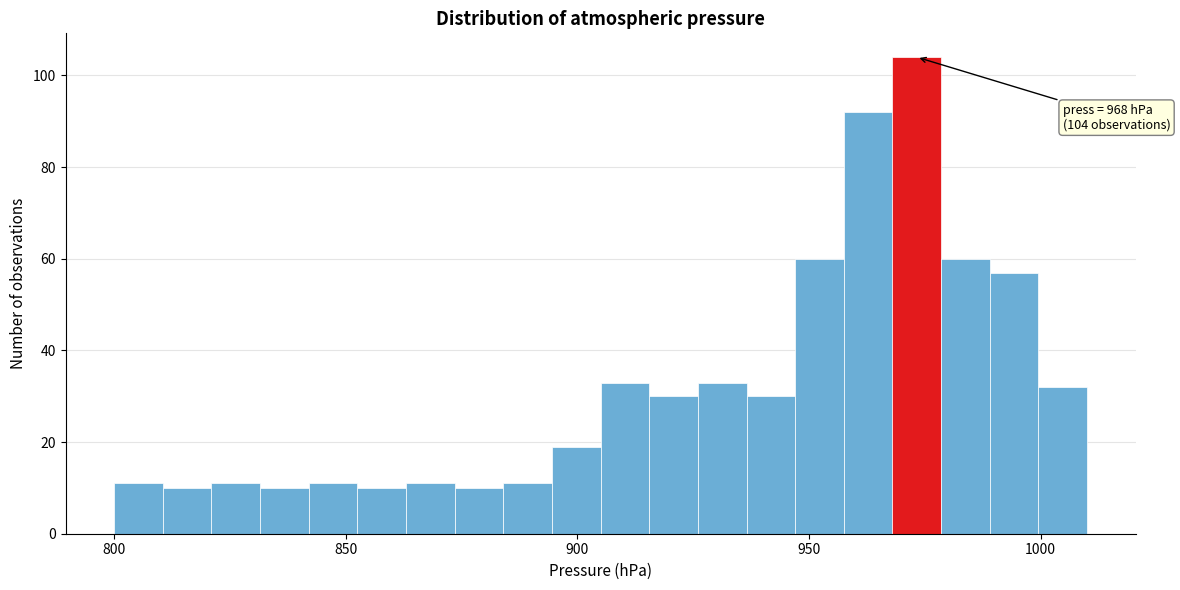

Read against the x-axis, roughly where is the centre of the tallest bar?

975